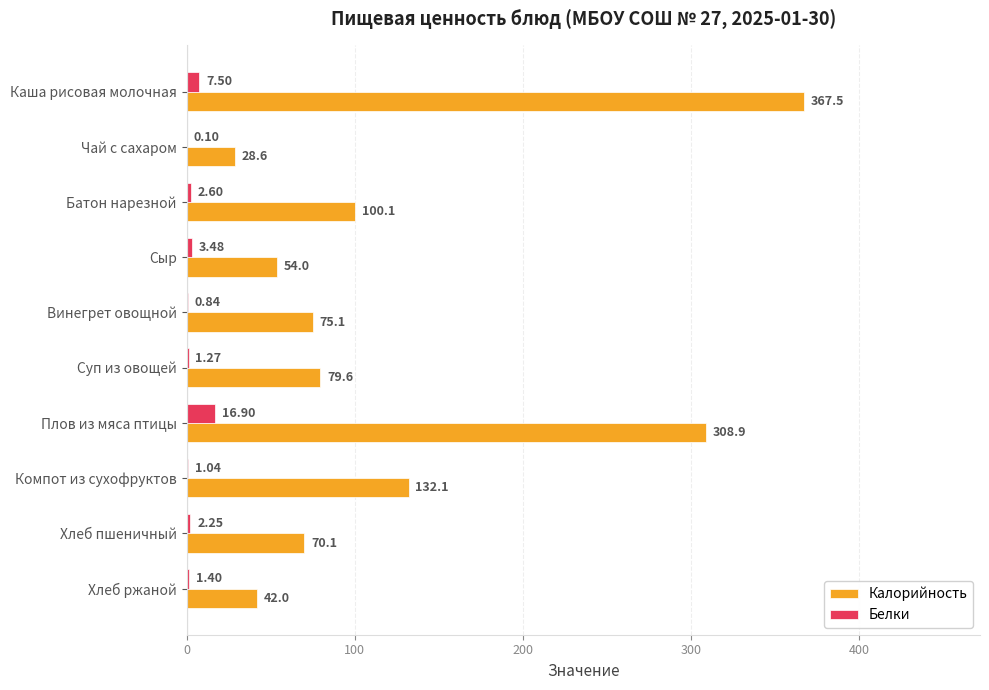

Where is Калорийность nearest to the value 198?

Компот из сухофруктов